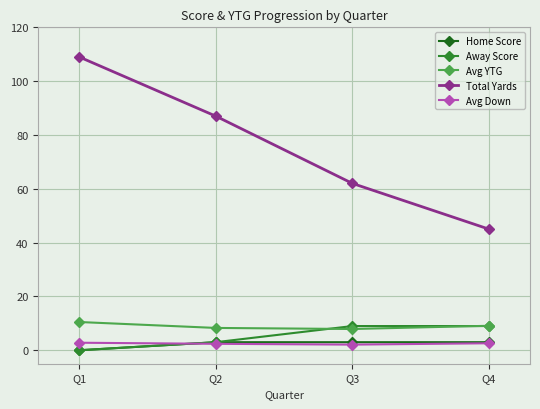

What is the approximate value of Avg YTG at Q3?

7.9